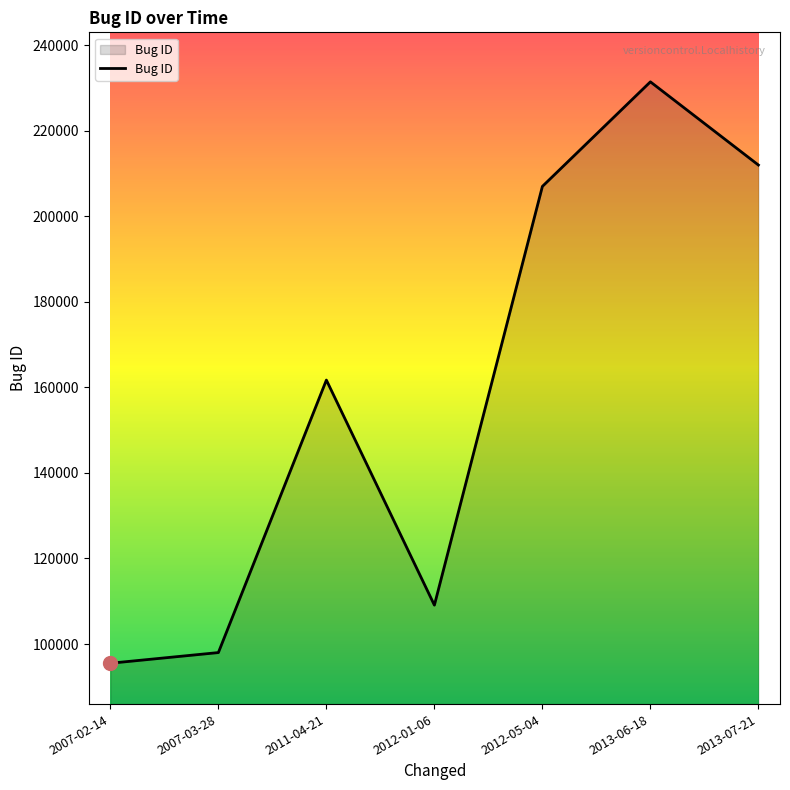

How many values are below 161707?

3